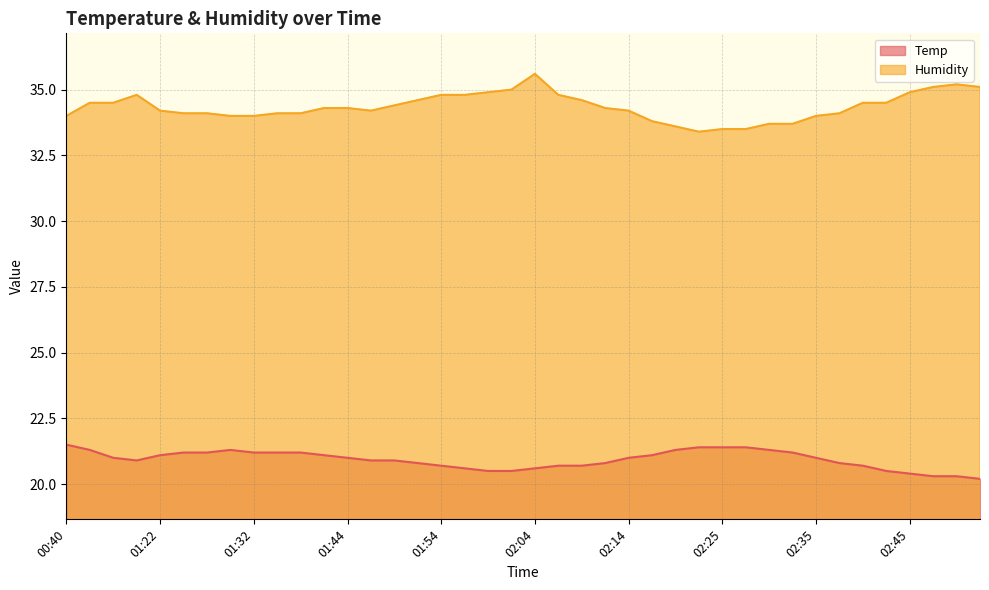

Rank the categories by Humidity value from lowest to highest.

02:22, 02:25, 02:27, 02:19, 02:30, 02:32, 02:17, 00:40, 01:30, 01:32, 02:35, 01:25, 01:27, 01:34, 01:37, 02:37, 01:22, 01:47, 02:14, 01:42, 01:44, 02:12, 01:49, 00:42, 00:44, 02:40, 02:42, 01:52, 02:09, 00:47, 01:54, 01:57, 02:07, 01:59, 02:45, 02:02, 02:47, 02:52, 02:50, 02:04